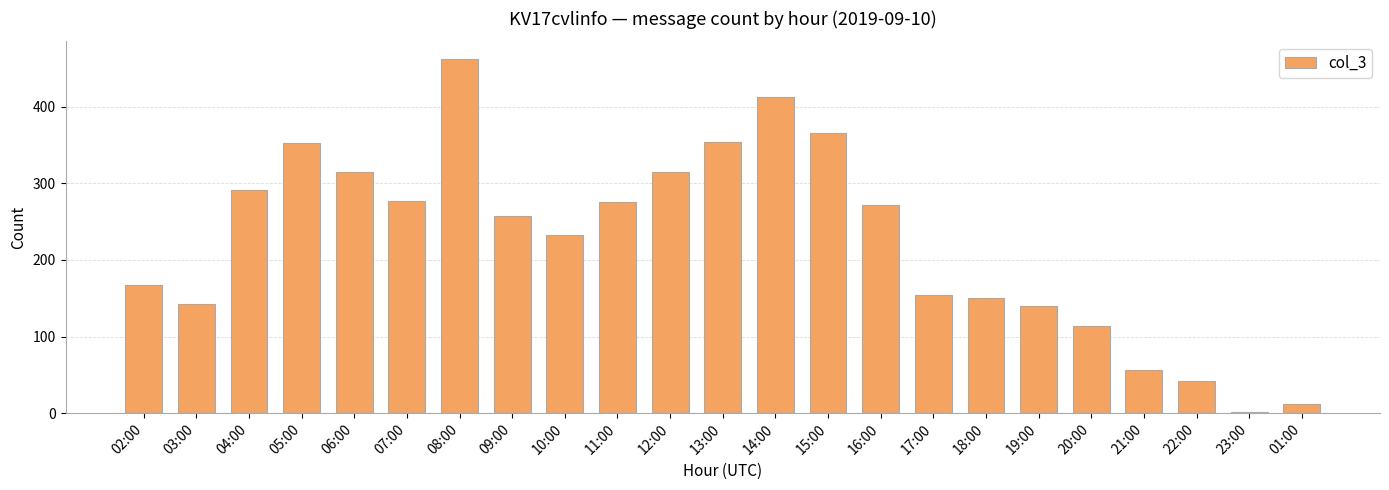

Is it true that the value at 01:00 is 12?

True